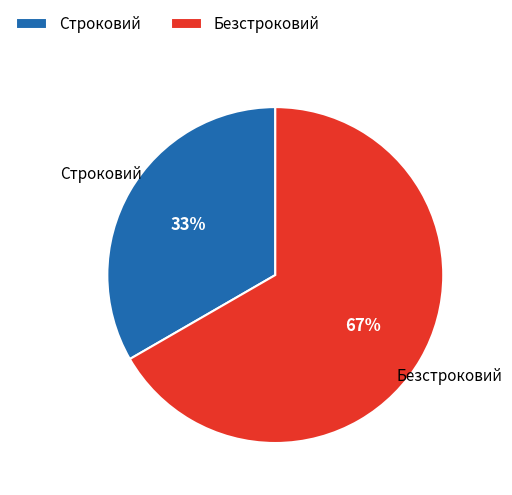

What percentage is the Строковий slice, to the nearest percent?

33%